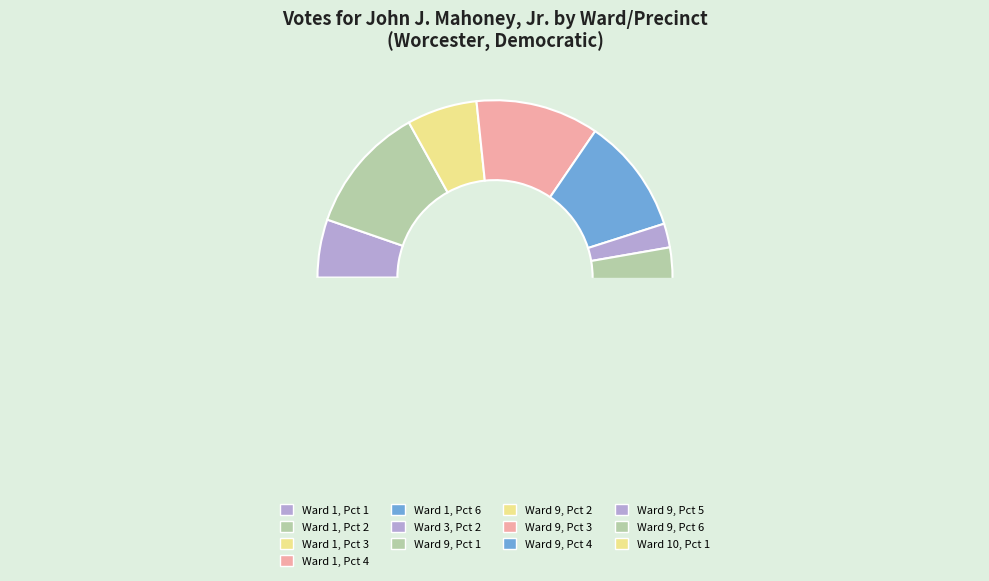

To the nearest percent, what is the difference between the Ward 9, Pct 6 and Ward 9, Pct 1 slice percentages?

3%